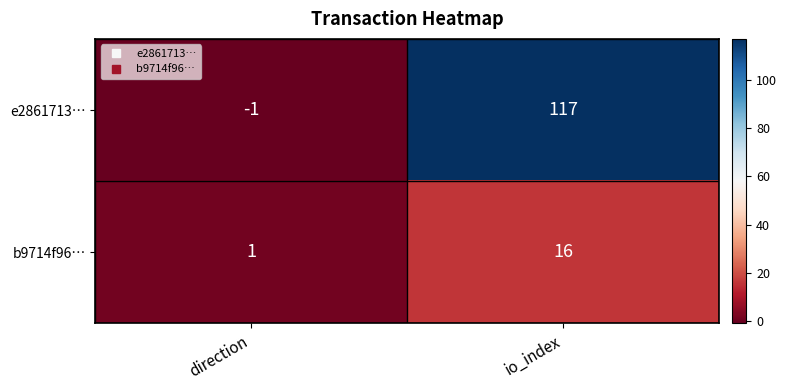

At which label is e2861713… closest to 58?

direction